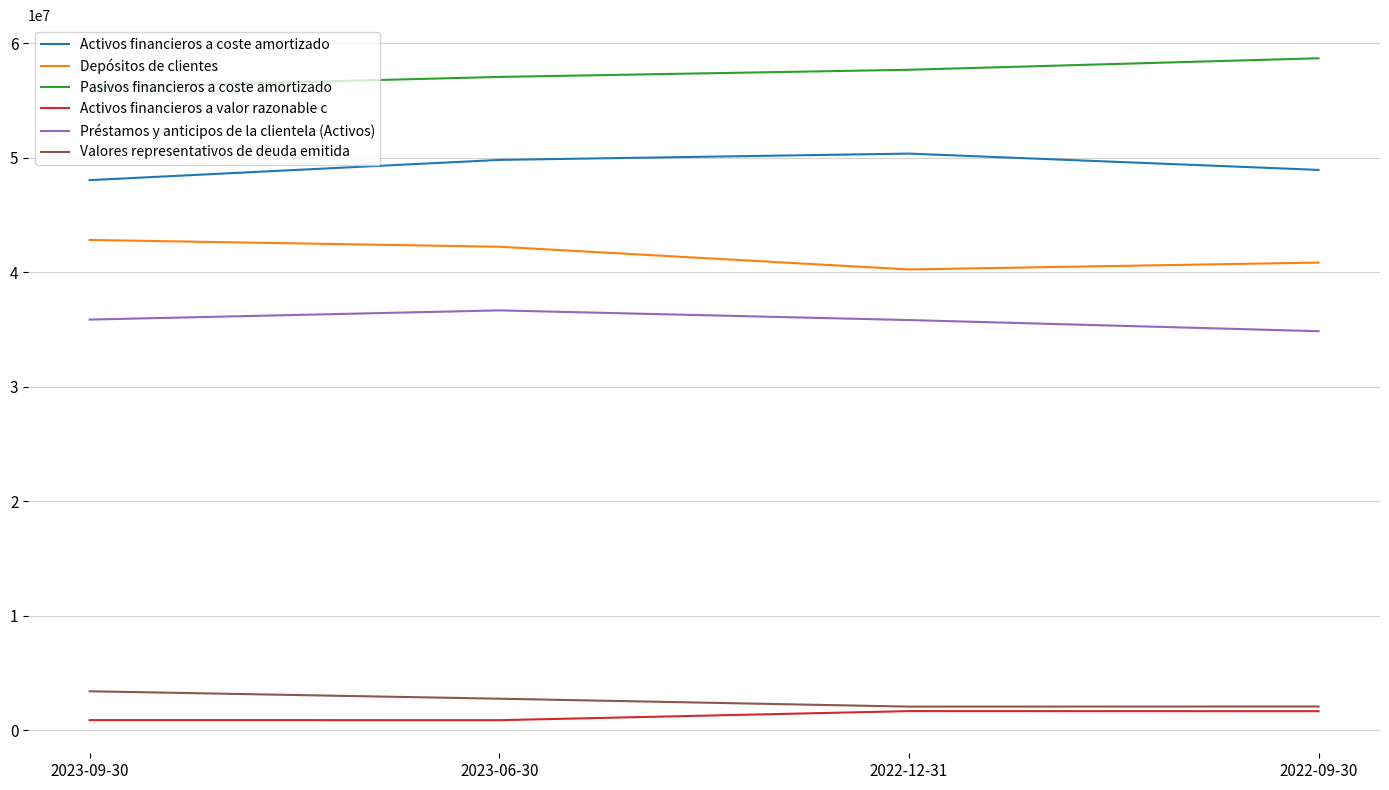

True or false: Activos financieros a coste amortizado and Pasivos financieros a coste amortizado intersect in this chart.

False